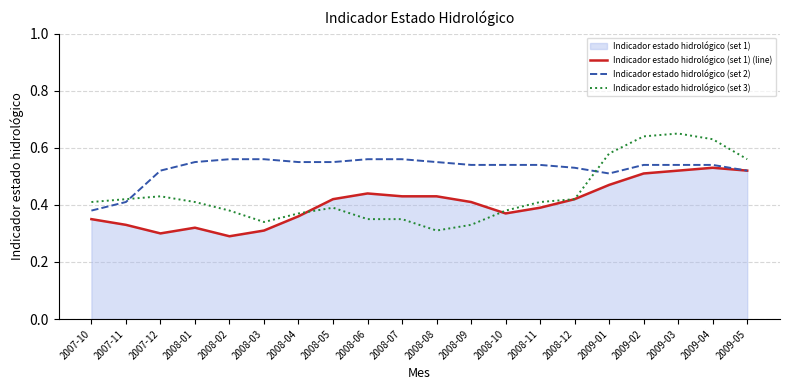

True or false: Indicador estado hidrológico (set 2) and Indicador estado hidrológico (set 1) (line) intersect in this chart.

False